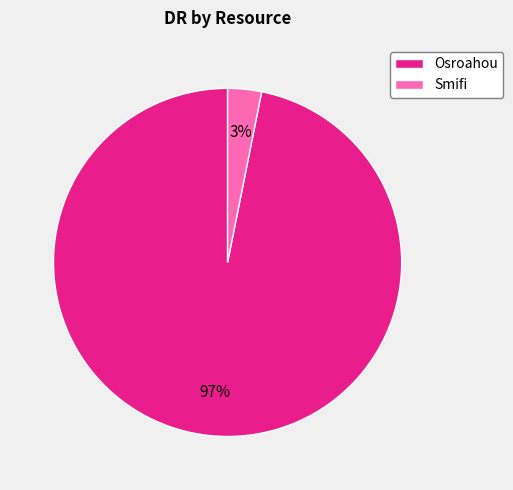

Is it true that Smifi is 18% of the pie?

False